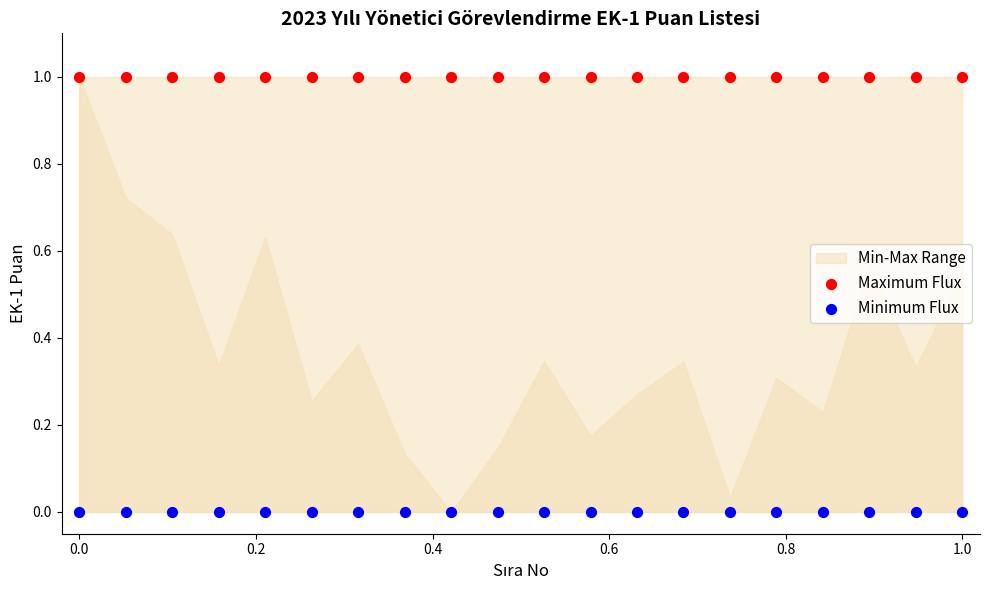

Which series contains the highest Y value?

Maximum Flux